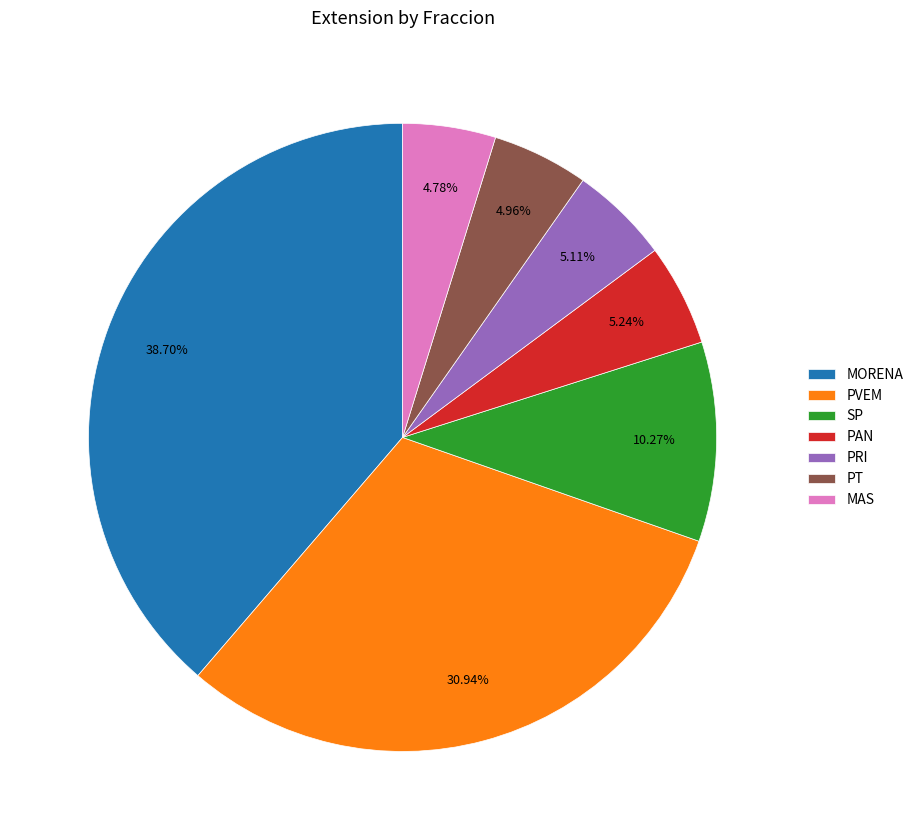

Is there any slice that represents more than half of the pie?

No